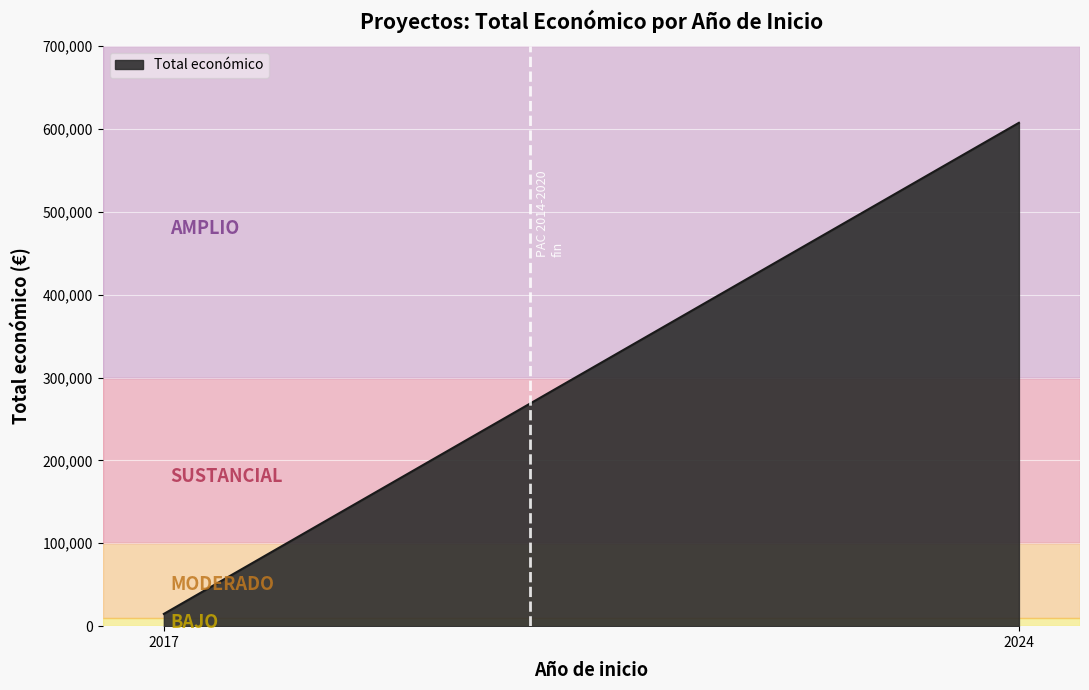

List the labels in order of value, smallest first.

2017, 2024